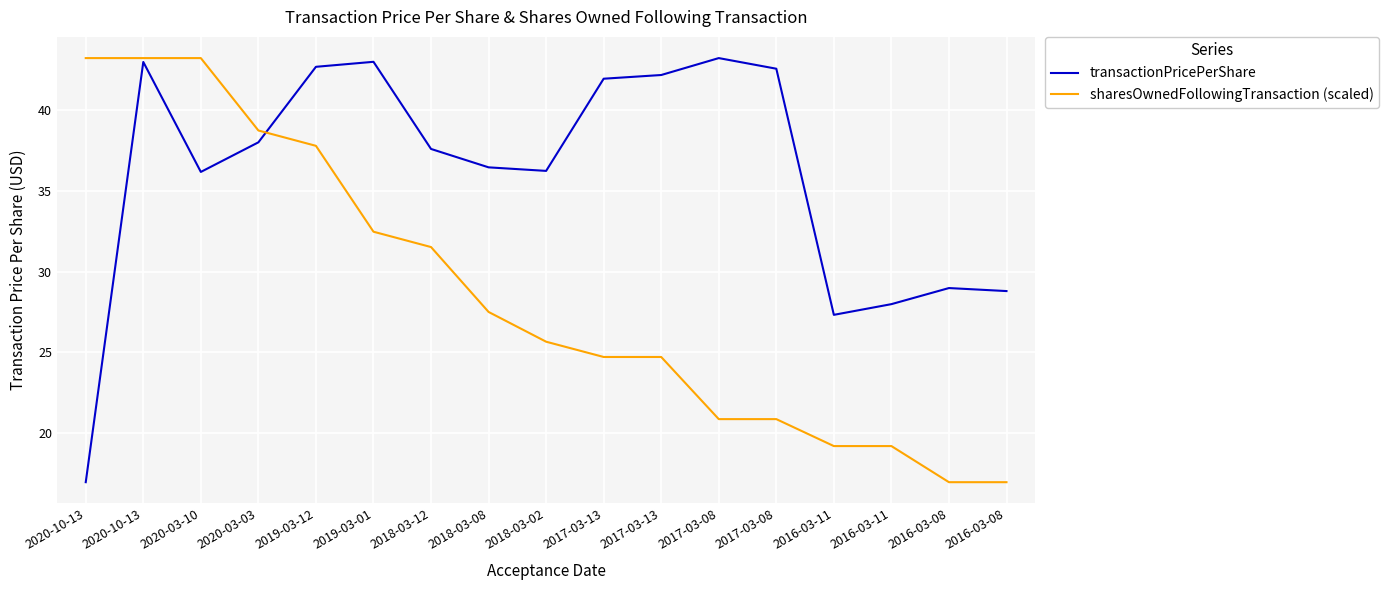

How many values in the sharesOwnedFollowingTransaction (scaled) series exceed 25?

9